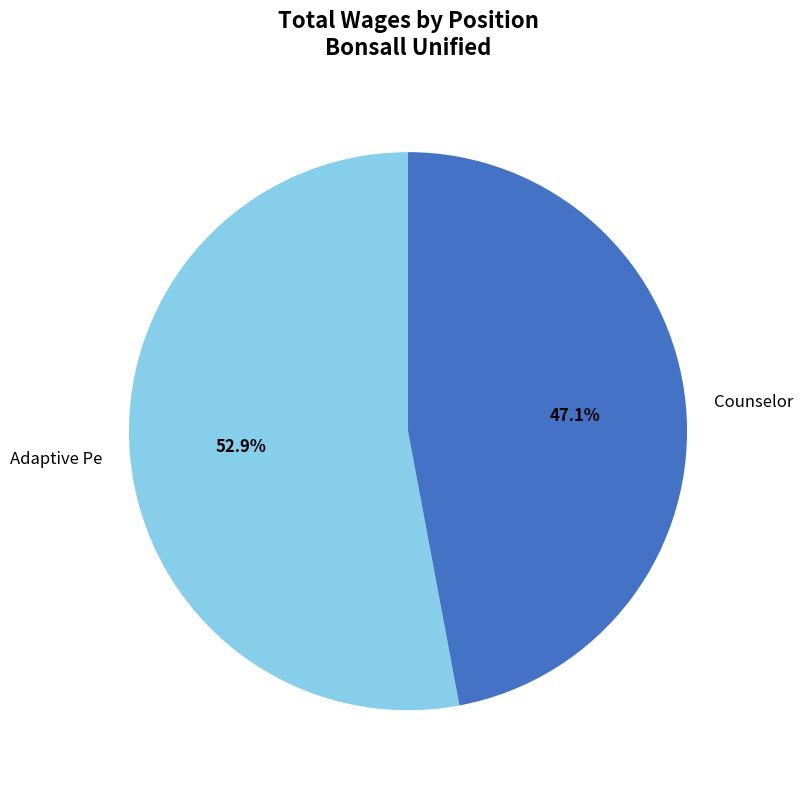

Is there a majority slice in this chart?

Yes